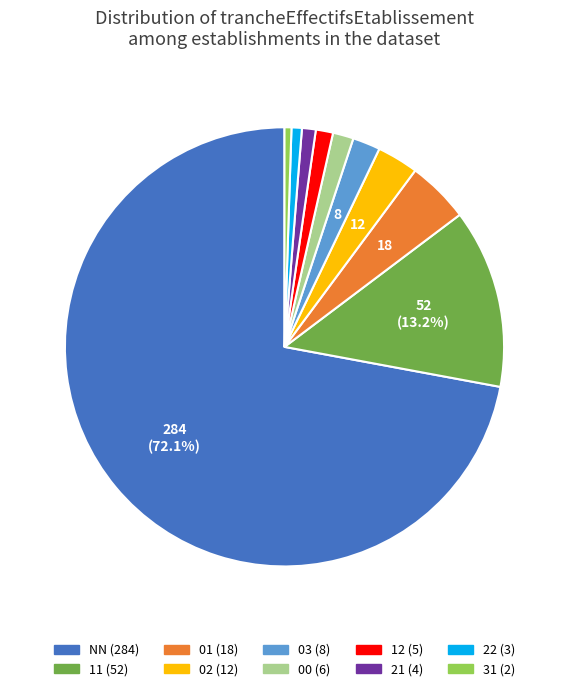

Is there a majority slice in this chart?

Yes